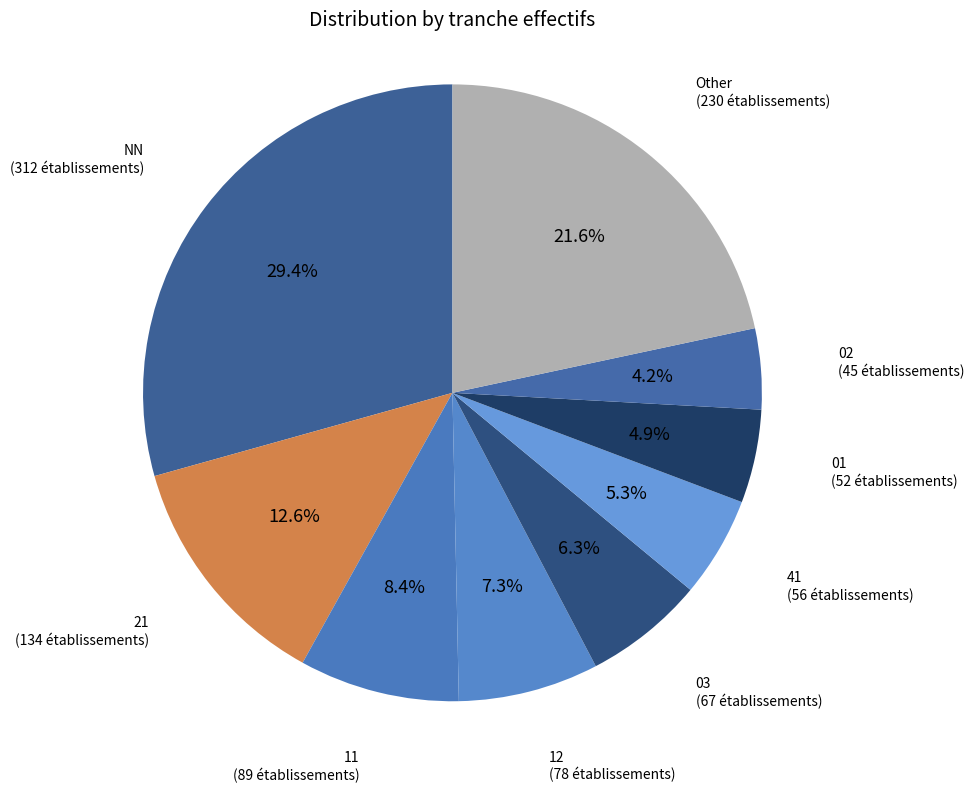

How many segments does this pie chart have?

9